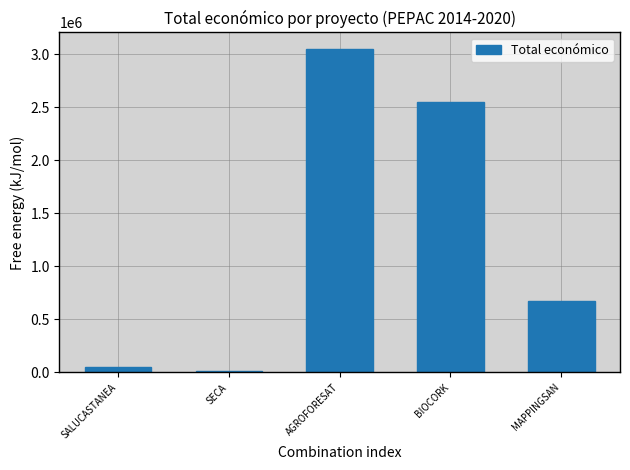

What is the average value?

1266656